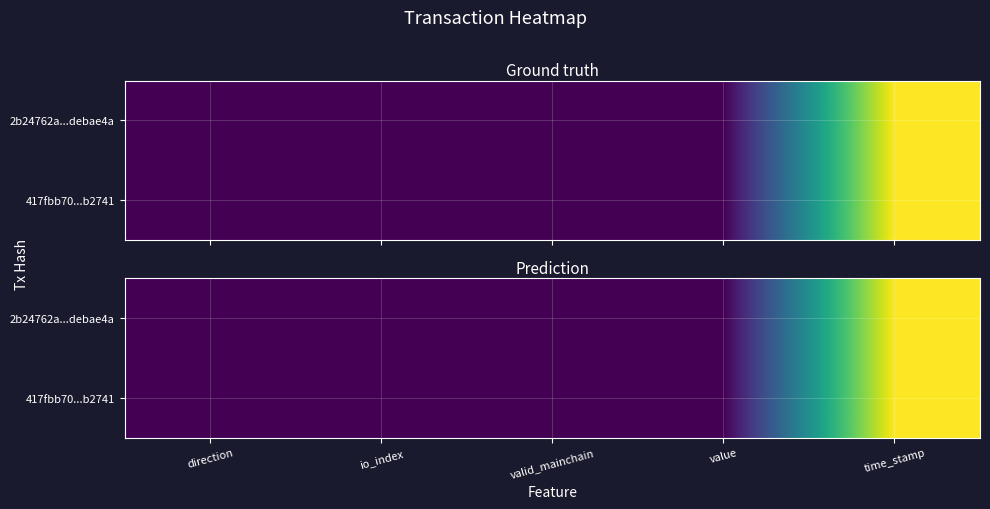

What is the smallest value displayed?

-1.0